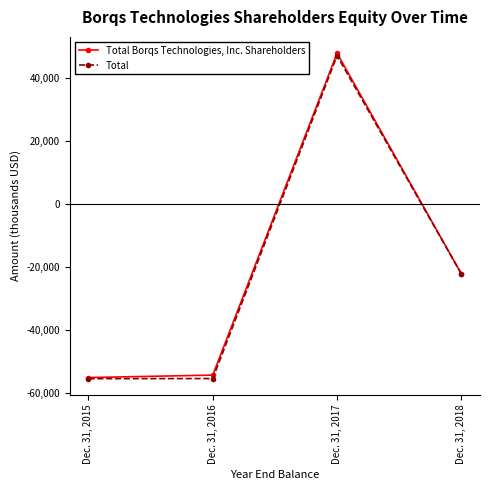

Does the chart have visible grid lines?

No